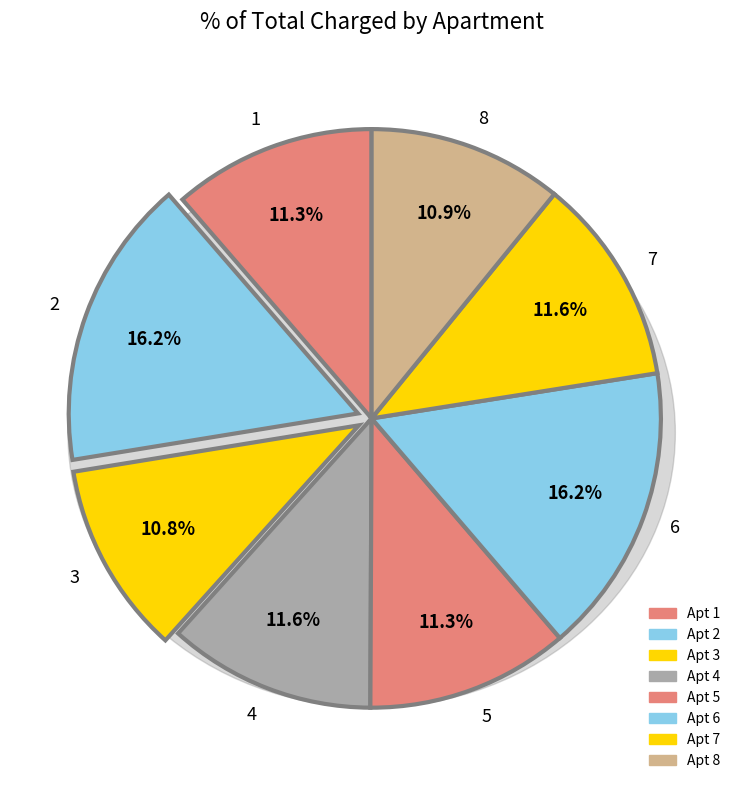

To the nearest percent, what percentage of the pie is 4?

12%